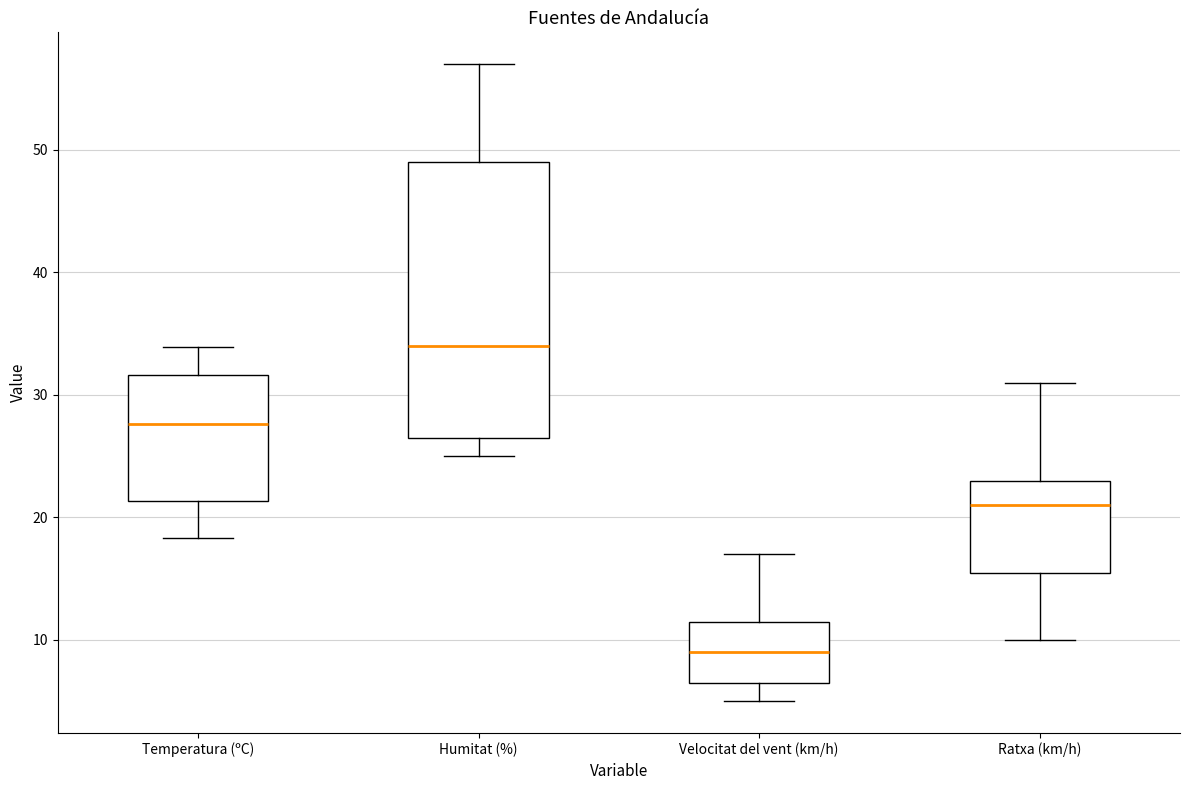

Comparing the boxes themselves (not the whiskers), which one is the tallest?

Humitat (%)